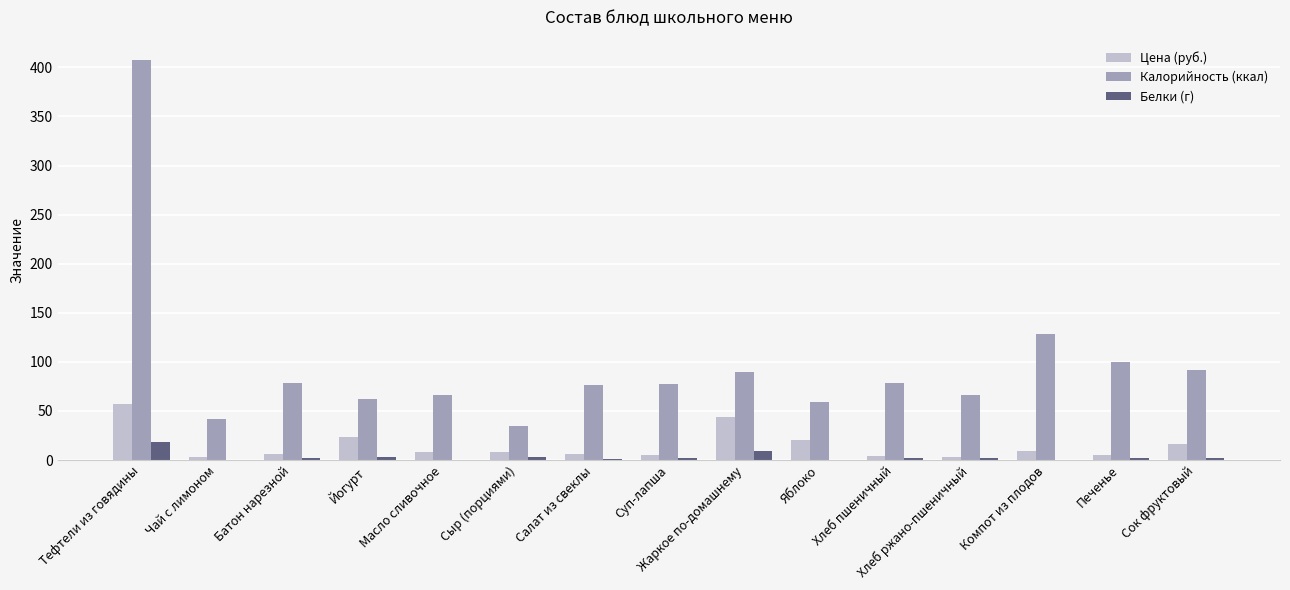

Is the value of Цена (руб.) at Масло сливочное greater than the value of Калорийность (ккал) at Хлеб ржано-пшеничный?

No